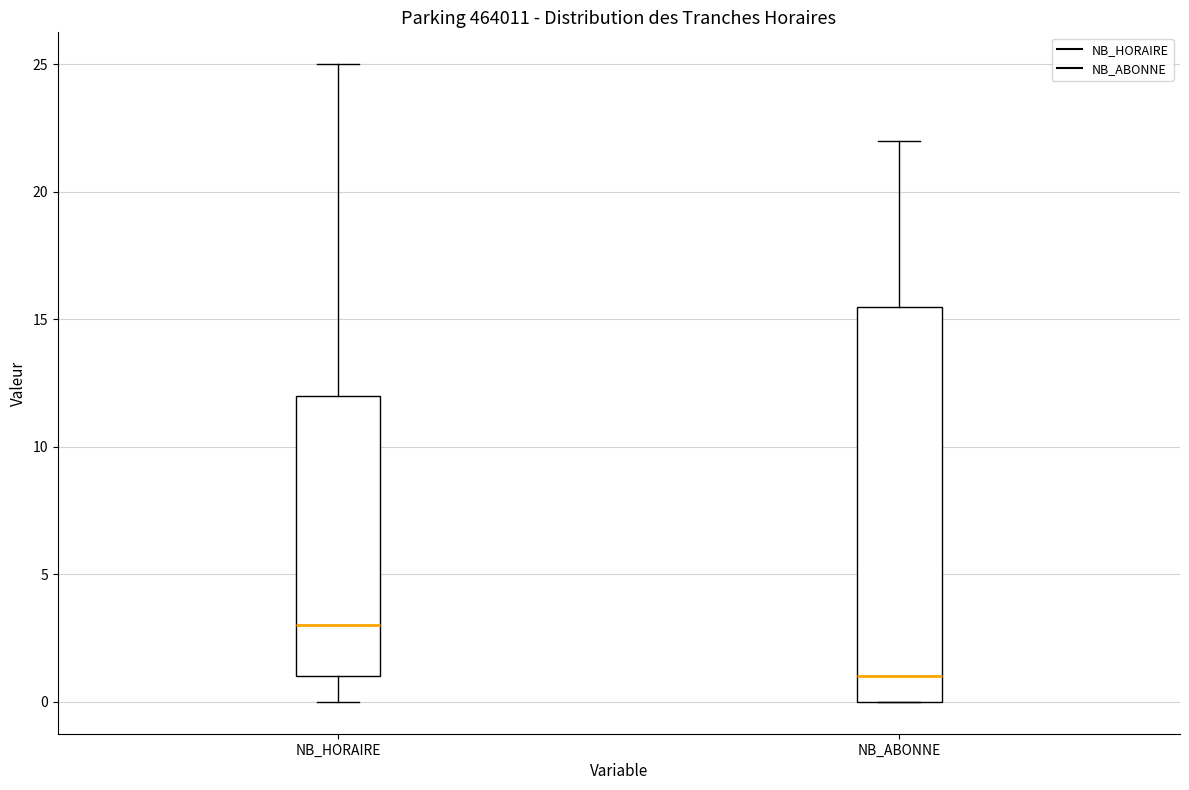

Where does the median line of the box for NB_HORAIRE sit on the y-axis? The values are not printed on the chart, so give them approximately, as read against the axis.

3.0